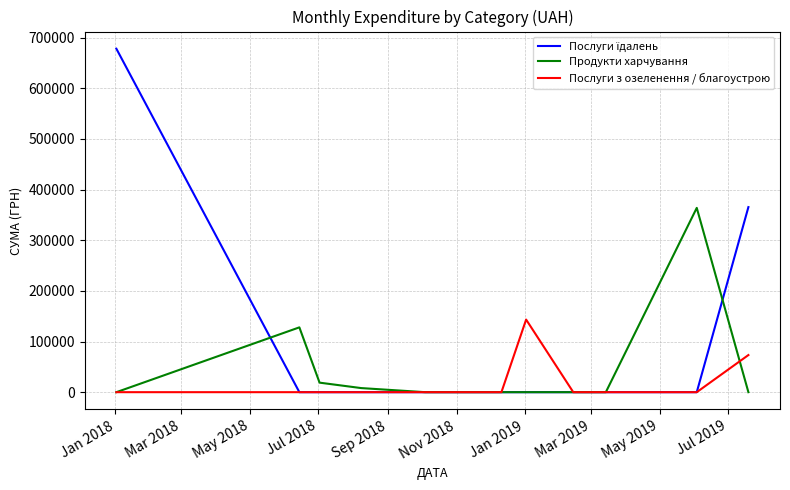

What is the greatest value displayed?

677906.4